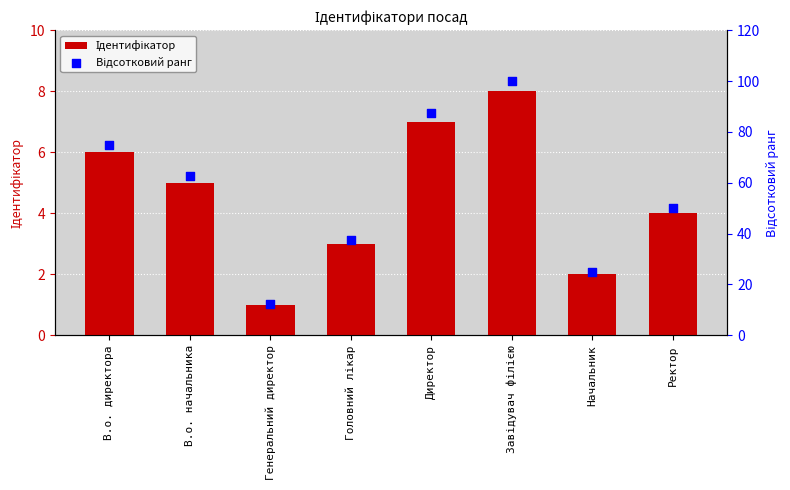

Which series contains the lowest Y value?

Ідентифікатор